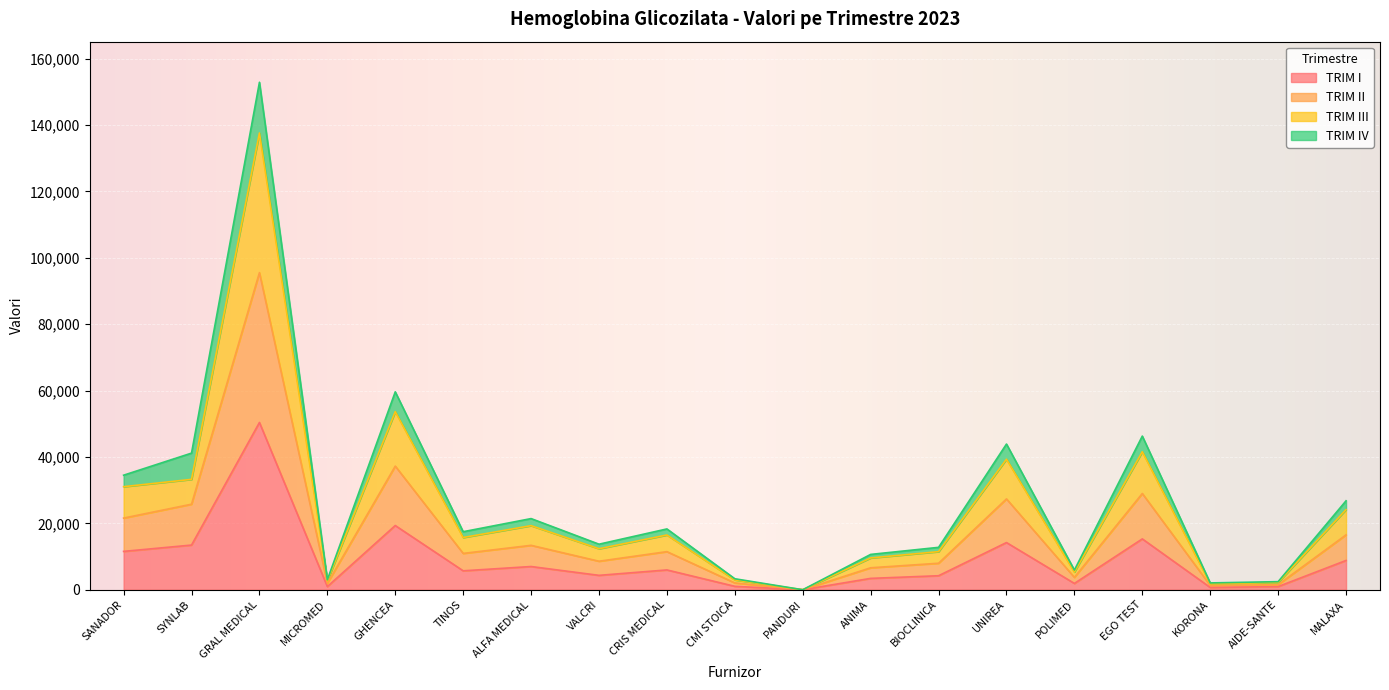

The TRIM I series shows 2588 at ALFA MEDICAL. True or false?

False